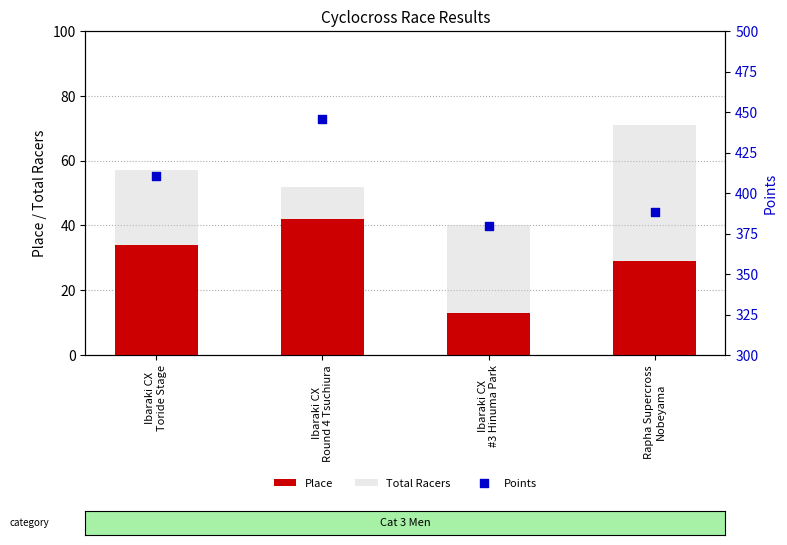

Which series contains the lowest Y value?

Place